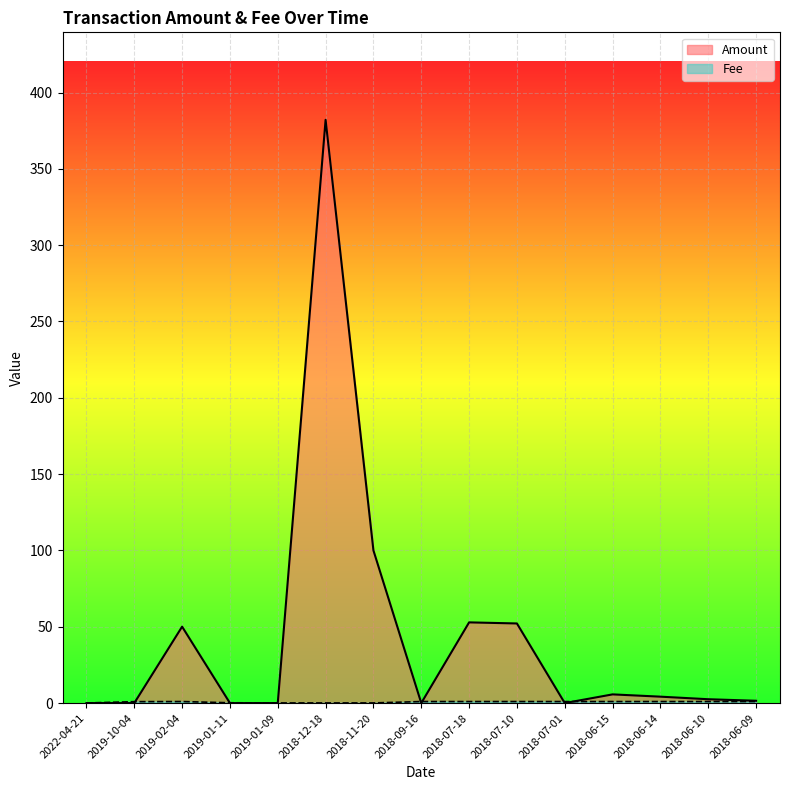

What is the difference between the Amount values at 2018-06-15 and 2019-02-04?

44.4